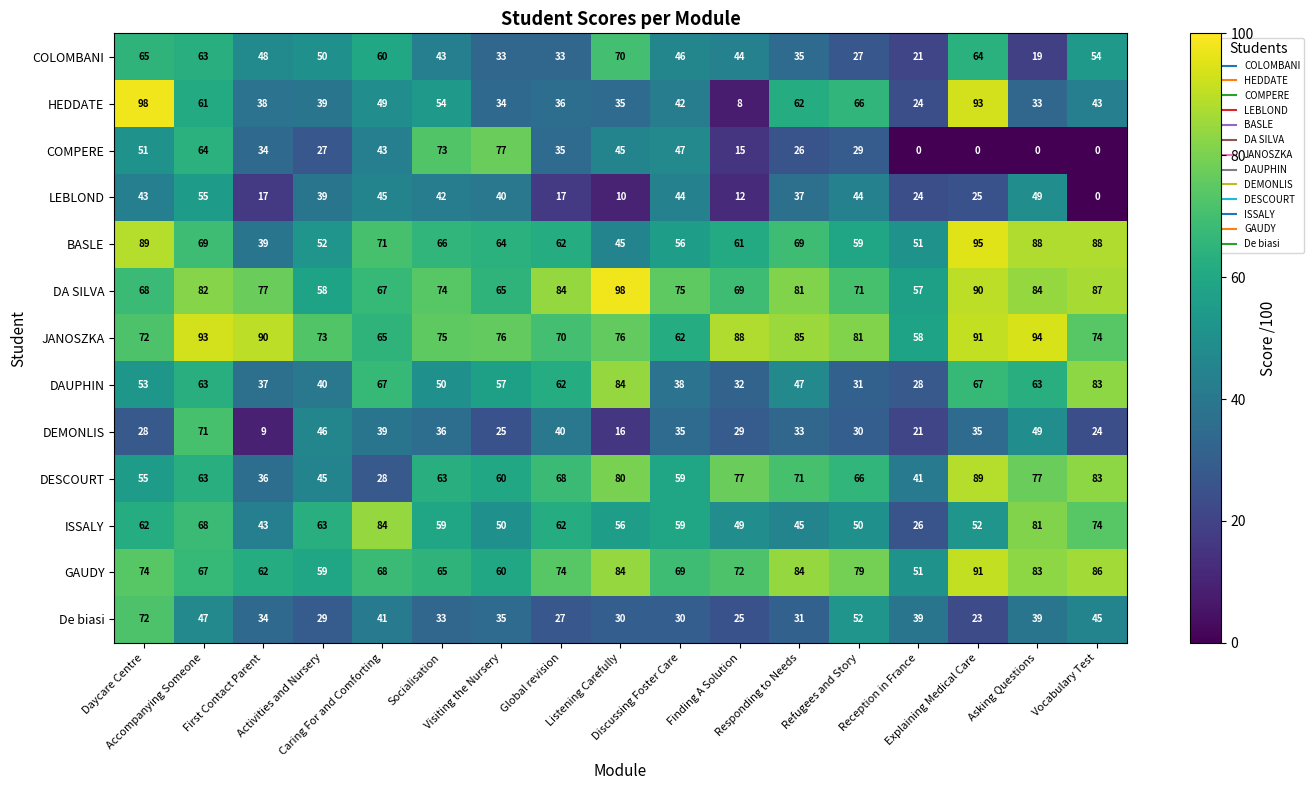

Which series has the largest range (max minus min)?

HEDDATE